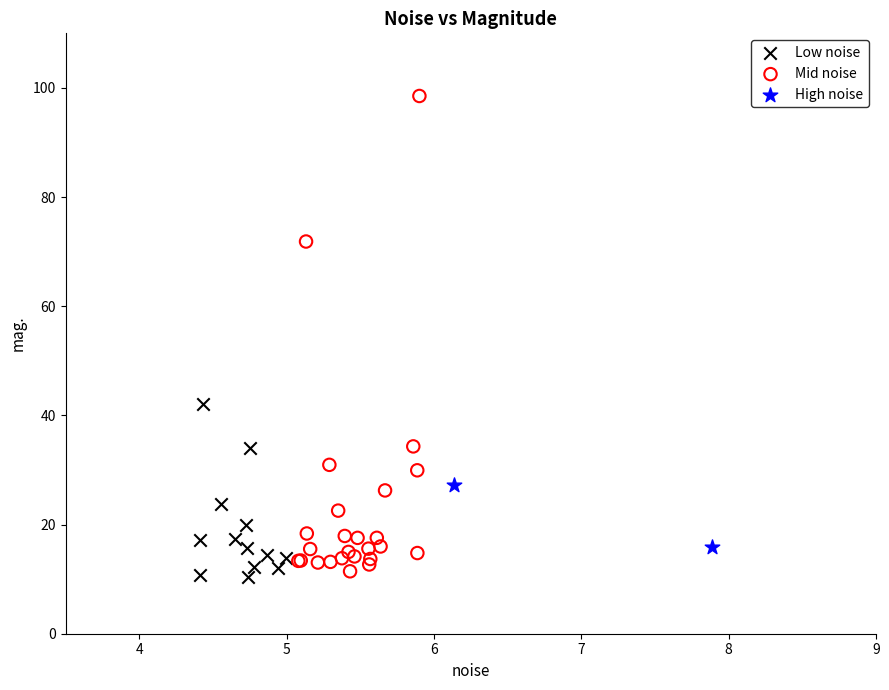

What are all the series names shown in the legend?

Low noise, Mid noise, High noise